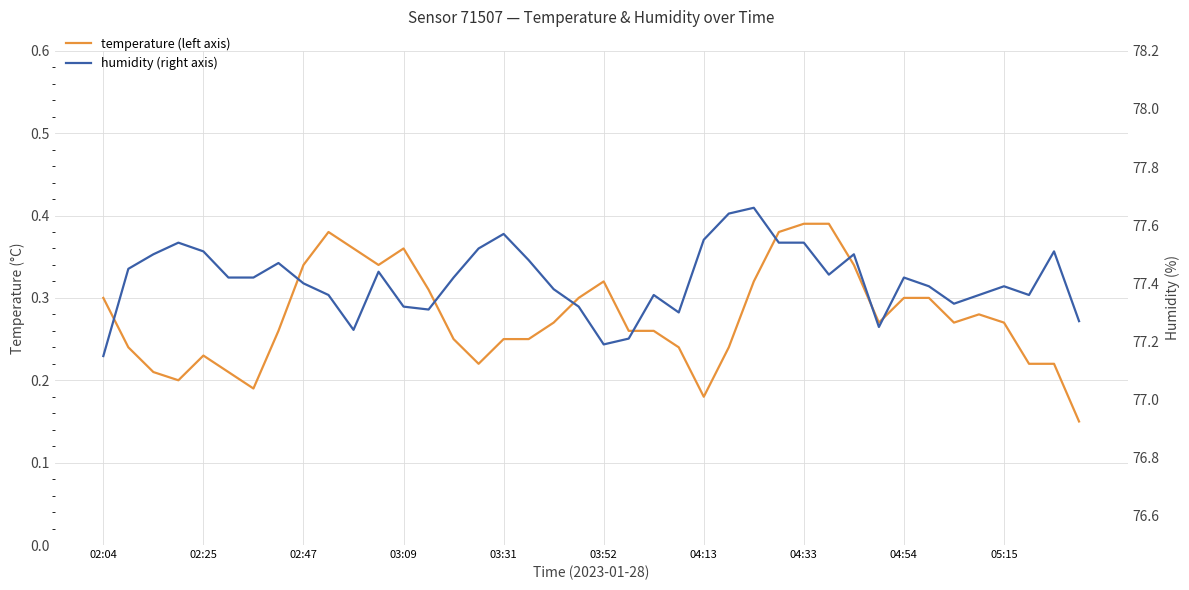

Rank the series by their average value, from lowest to highest.

temperature (left axis), humidity (right axis)